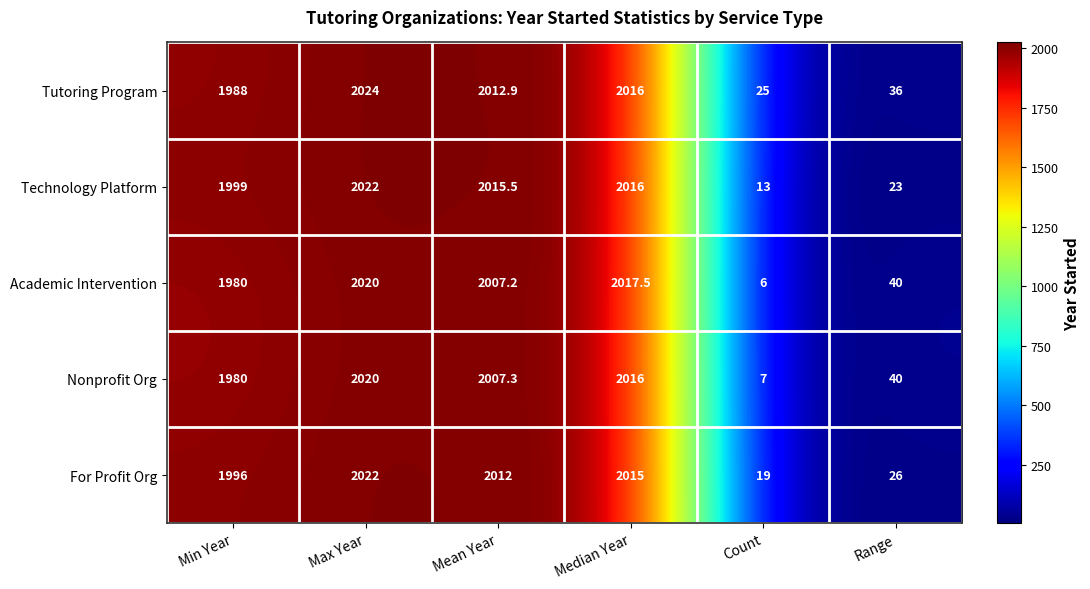

What is the difference between the Tutoring Program values at Median Year and Range?

1980.0